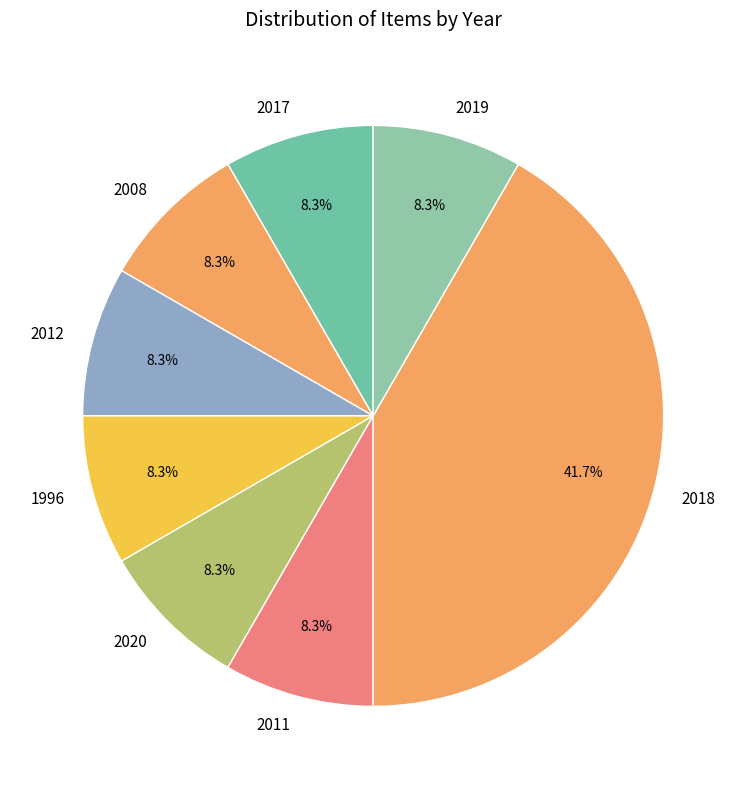

How many segments does this pie chart have?

8